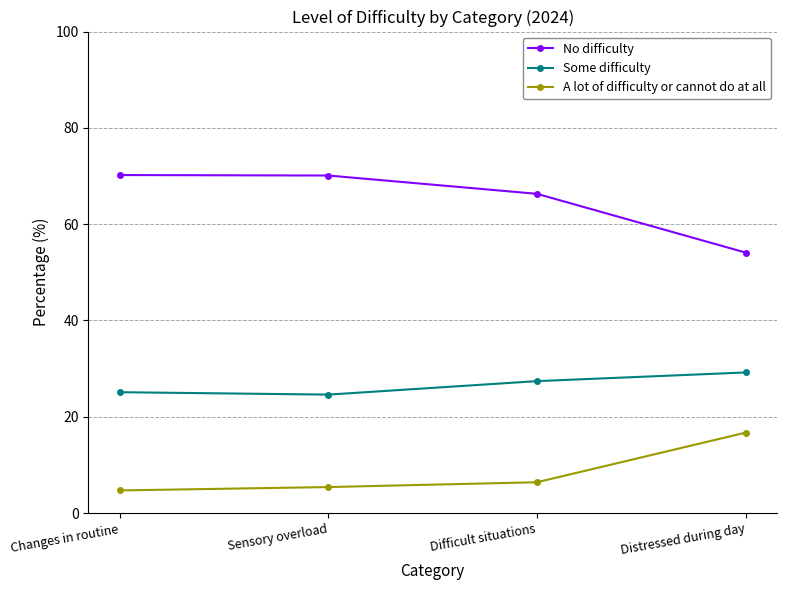

List the series in order of their peak value, highest first.

No difficulty, Some difficulty, A lot of difficulty or cannot do at all